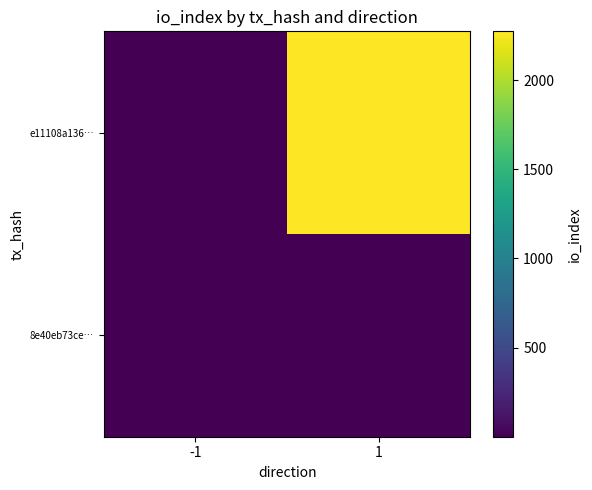

How many series are shown in this chart?

2